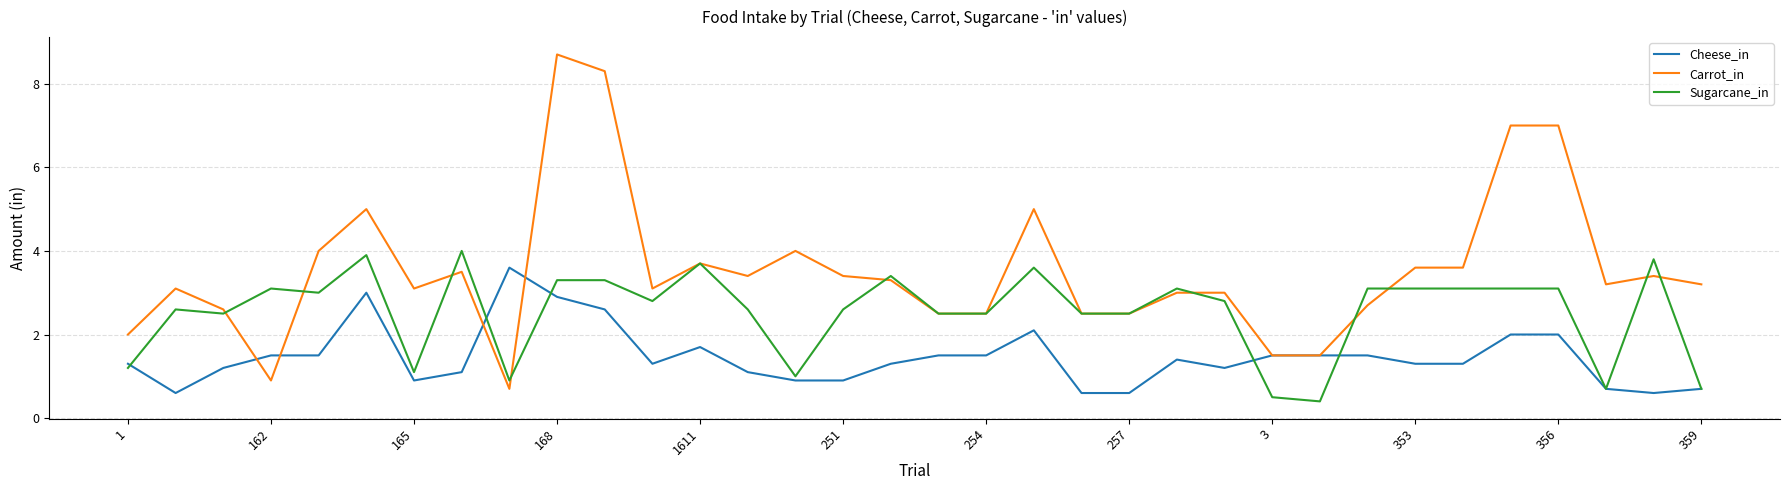

Which series has the widest spread of values?

Carrot_in